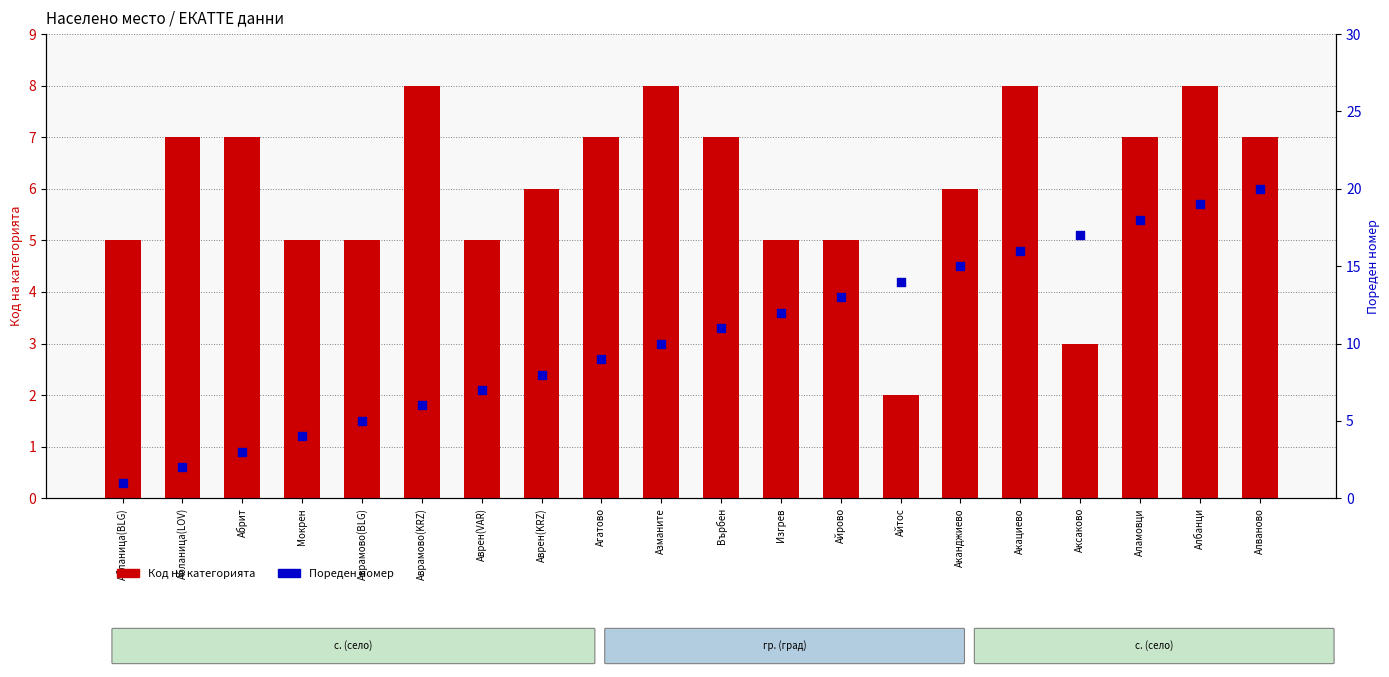

At how many categories does at least one series exceed 13?

7